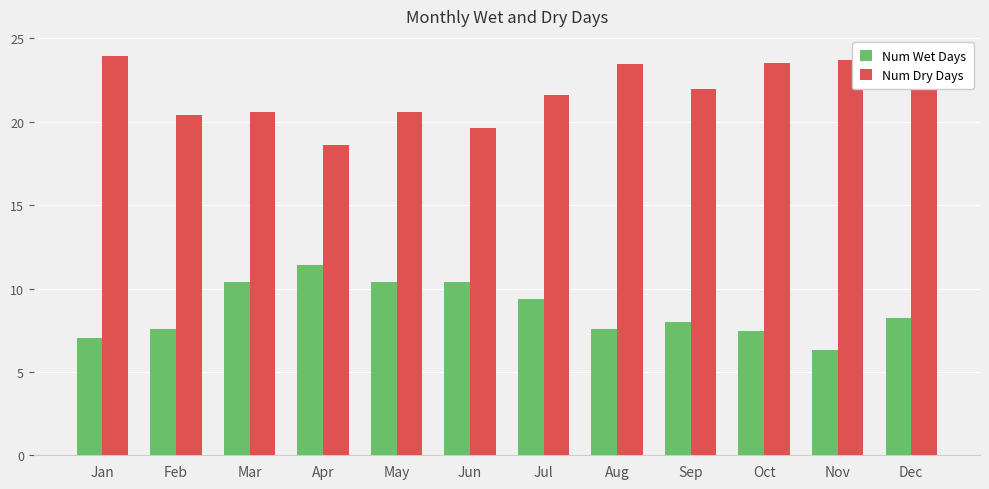

How many series are shown in this chart?

2